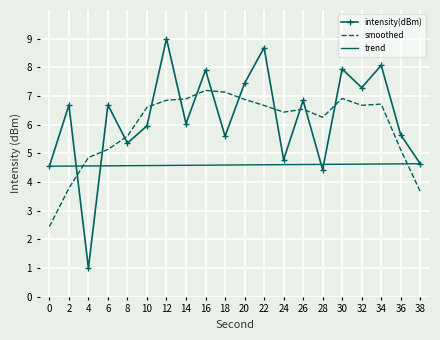

The value of intensity(dBm) at 8 is 8.8. True or false?

False